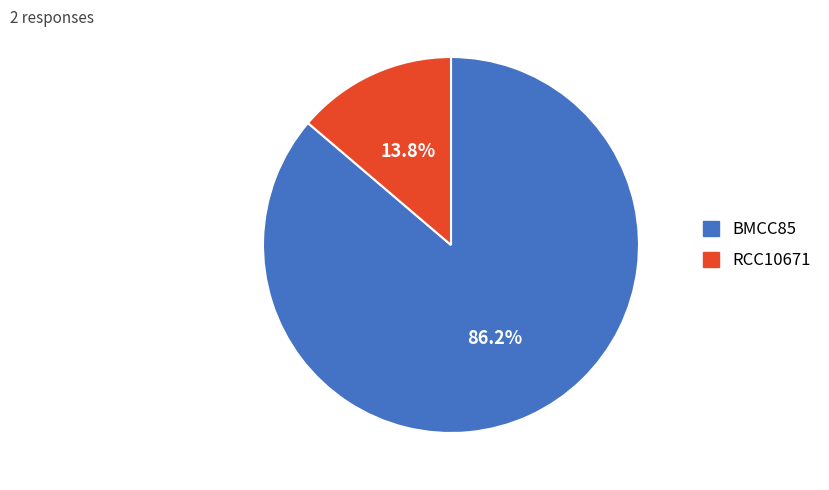

To the nearest percent, what percentage of the pie is BMCC85?

86%